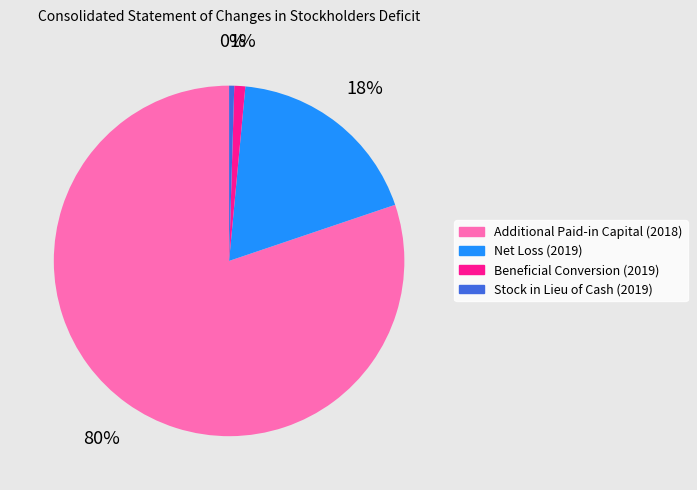

Which has a higher value, Stock in Lieu of Cash (2019) or Beneficial Conversion (2019)?

Beneficial Conversion (2019)